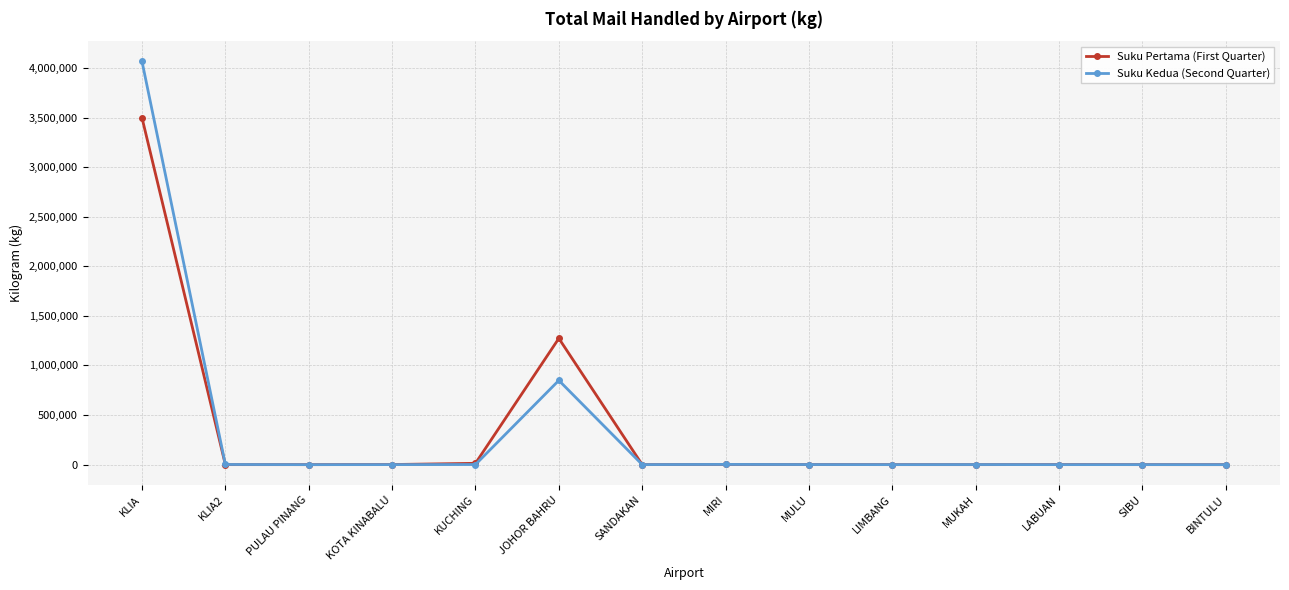

What is the smallest value displayed?

1